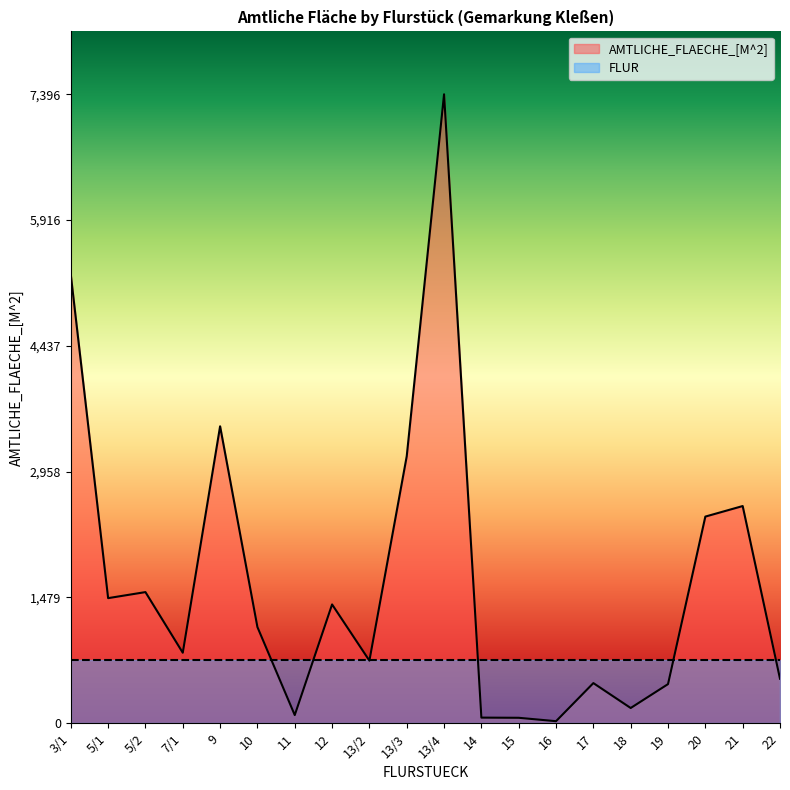

Does the chart have visible grid lines?

No